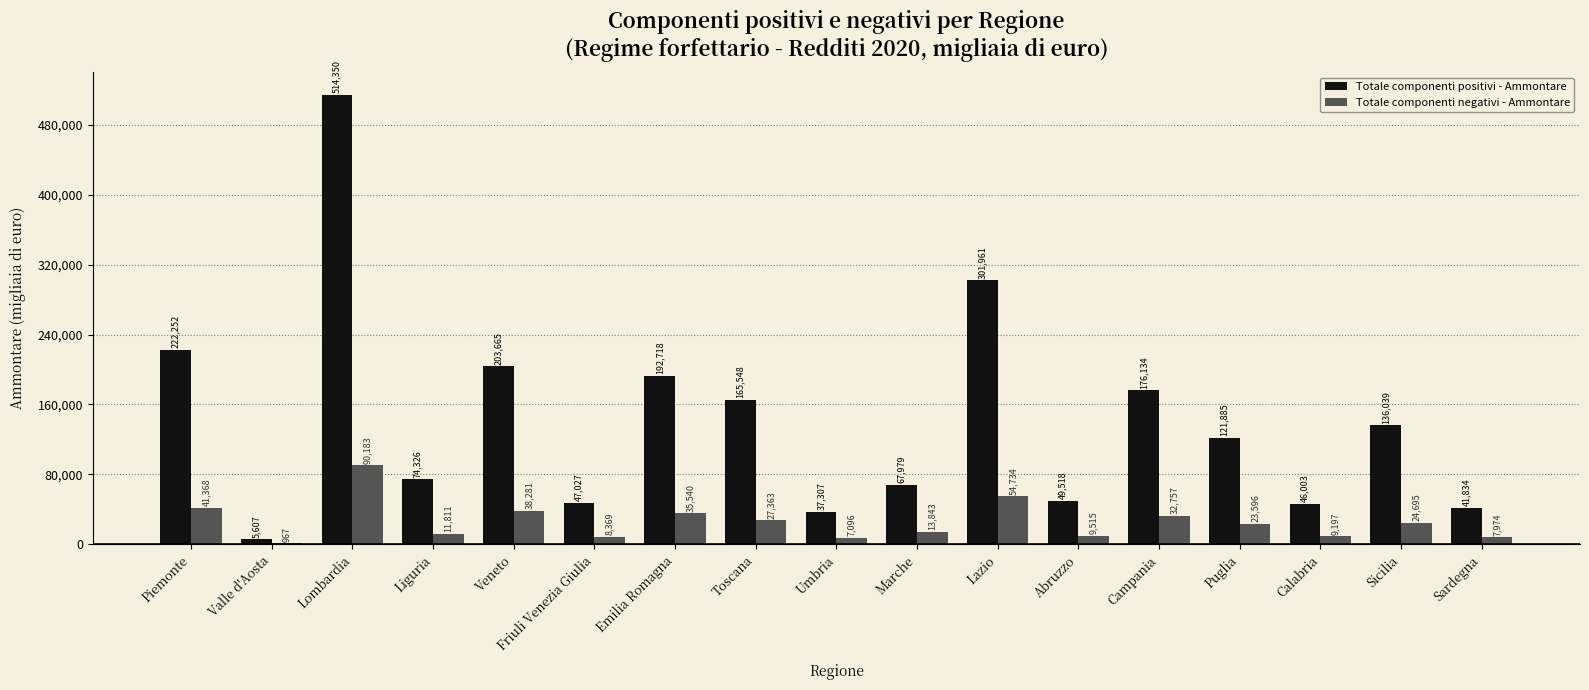

Reading left to right, transcribe all the data shown in this chart.

Totale componenti positivi - Ammontare: Piemonte=222252	Valle d'Aosta=5607	Lombardia=514350	Liguria=74326	Veneto=203665	Friuli Venezia Giulia=47027	Emilia Romagna=192718	Toscana=165548	Umbria=37307	Marche=67979	Lazio=301961	Abruzzo=49518	Campania=176134	Puglia=121885	Calabria=46003	Sicilia=136039	Sardegna=41834
Totale componenti negativi - Ammontare: Piemonte=41368	Valle d'Aosta=967	Lombardia=90183	Liguria=11811	Veneto=38281	Friuli Venezia Giulia=8369	Emilia Romagna=35540	Toscana=27363	Umbria=7096	Marche=13843	Lazio=54734	Abruzzo=9515	Campania=32757	Puglia=23596	Calabria=9197	Sicilia=24695	Sardegna=7974